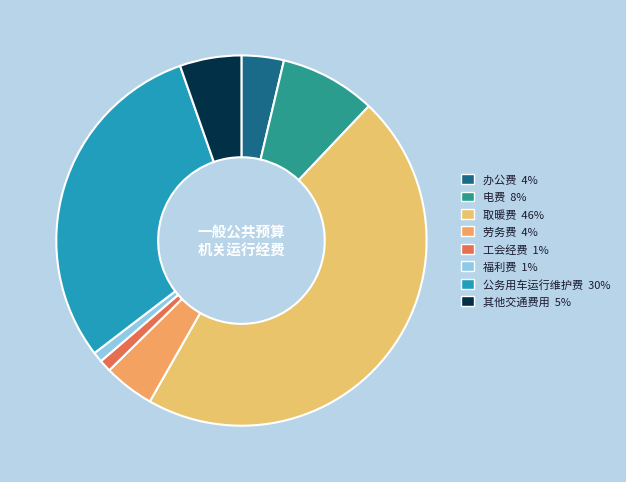

What is the ratio of the value at 劳务费 to the value at 电费?

0.5